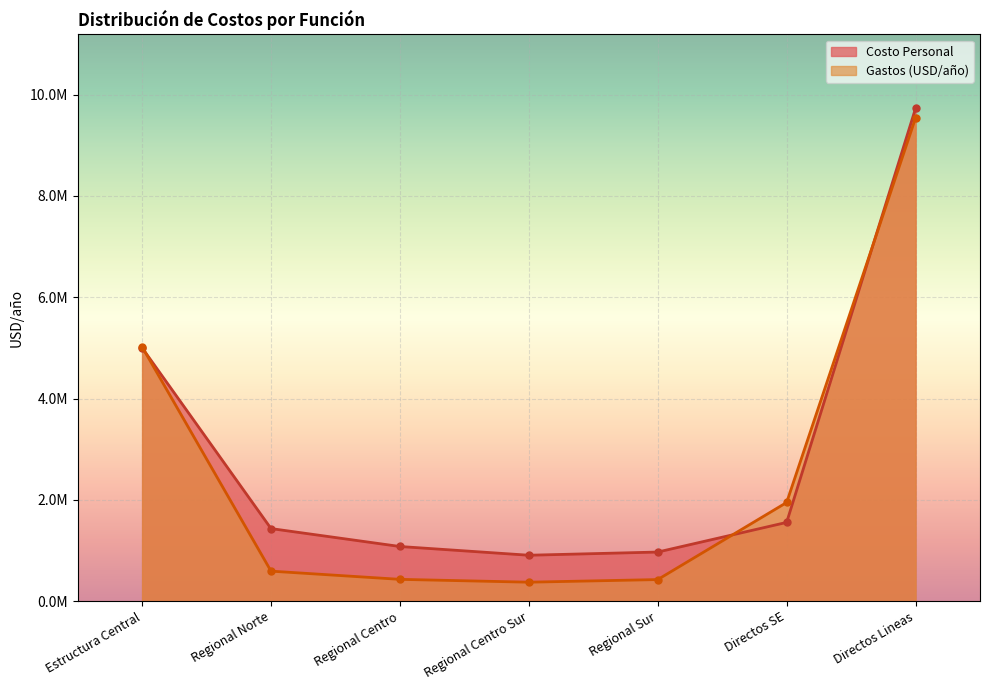

What is the minimum value for Gastos (USD/año)?

374229